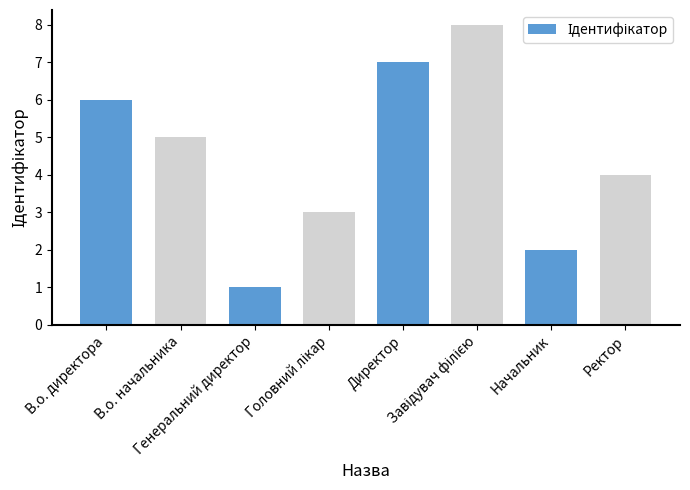

What is the difference between the maximum and second lowest values?

6